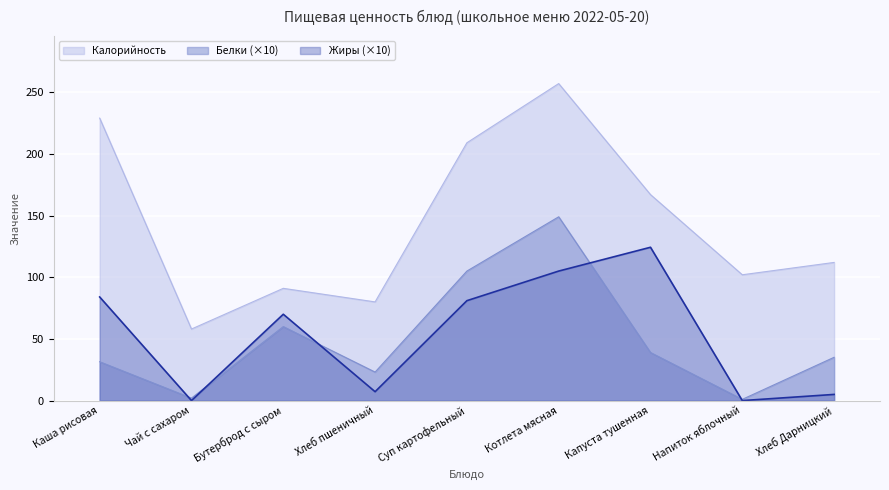

Which series has the largest total across all categories?

Калорийность